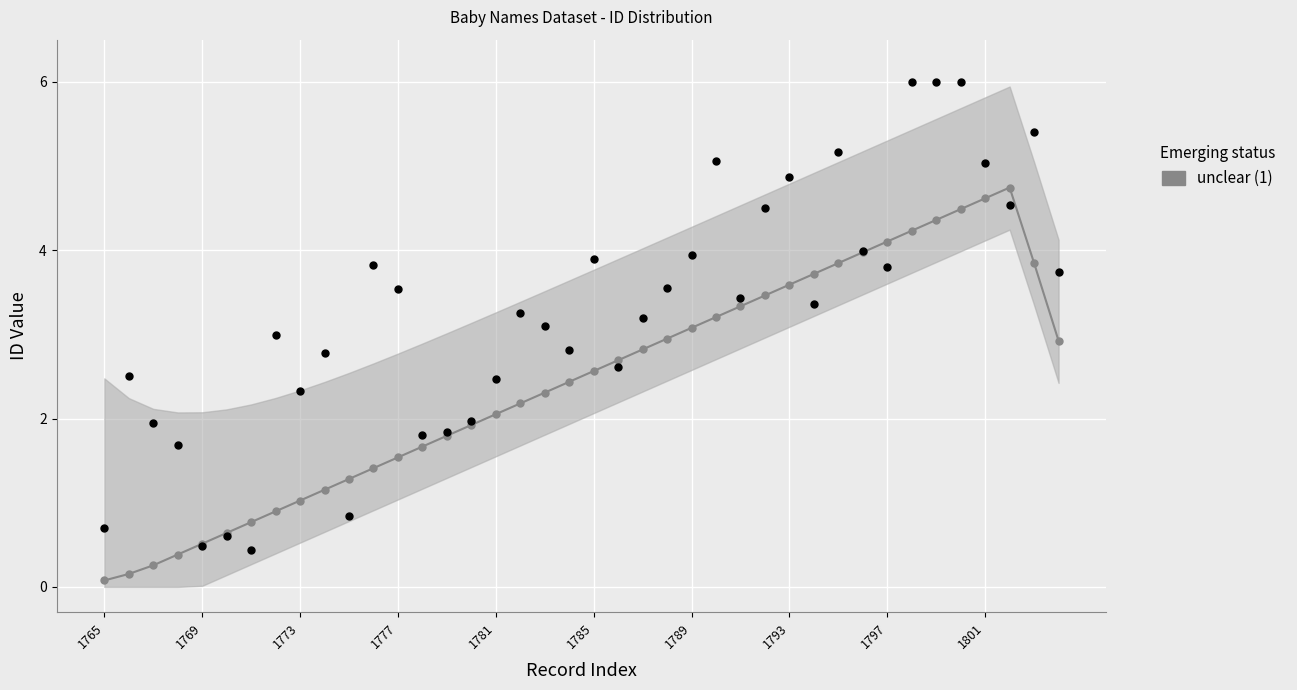

Approximately how many times larger is the value at 21 compared to 17?

1.2